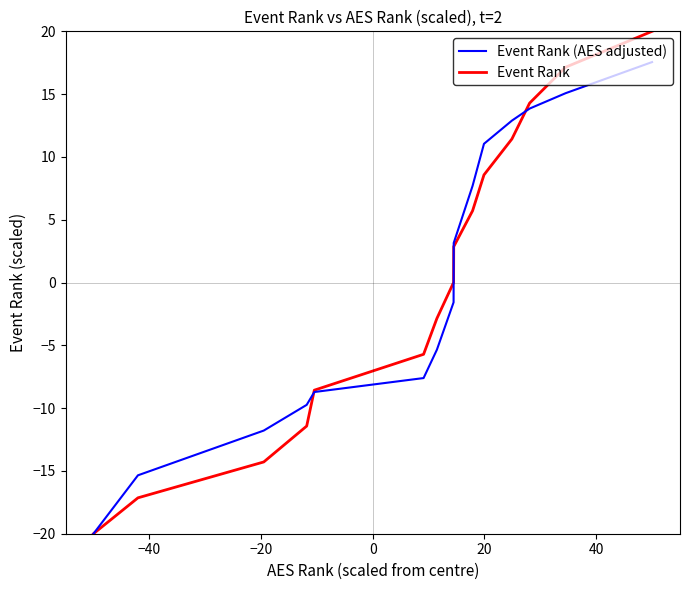

What is the lowest value of the Event Rank (AES adjusted) series?

-20.0